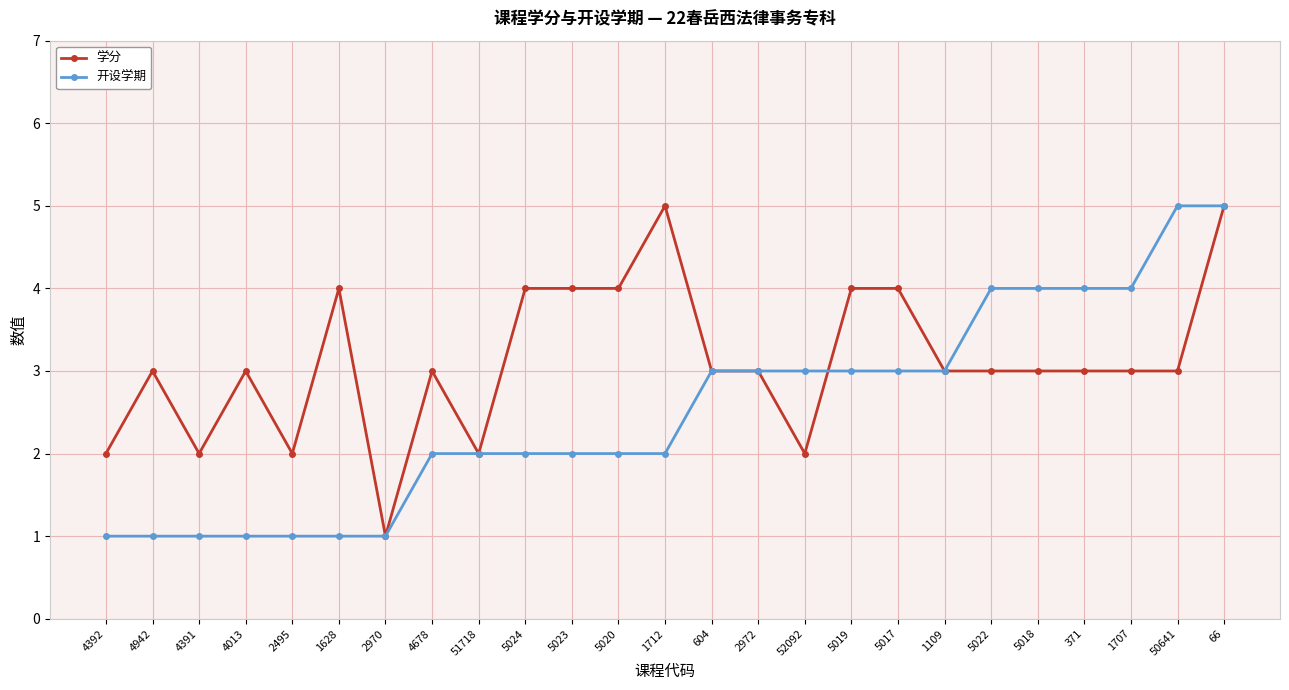

Count the 开设学期 values in the range 1 to 3.

19